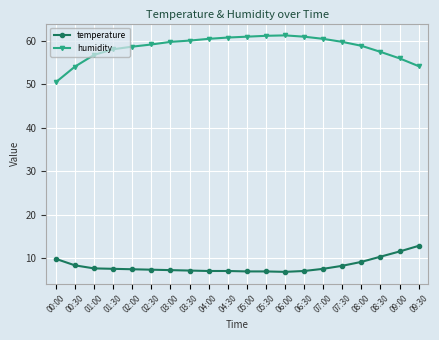

List the series in order of their peak value, highest first.

humidity, temperature